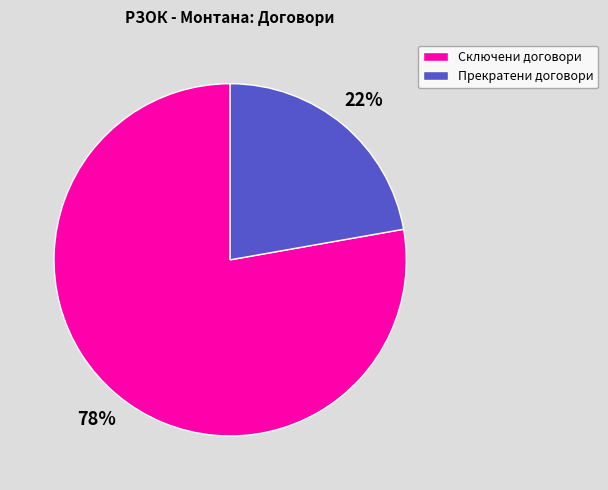

To the nearest percent, what portion does Сключени договори represent?

78%